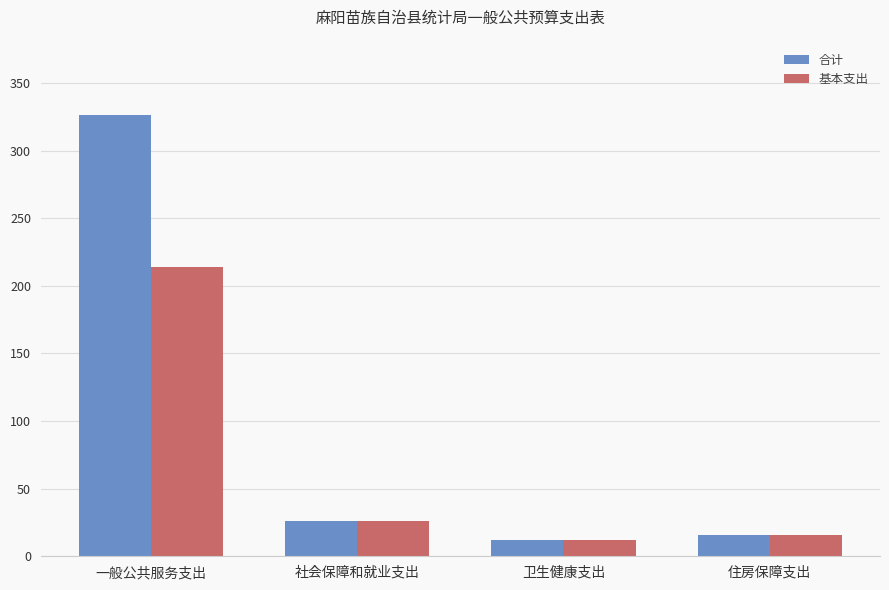

At which label is 基本支出 closest to 112?

社会保障和就业支出